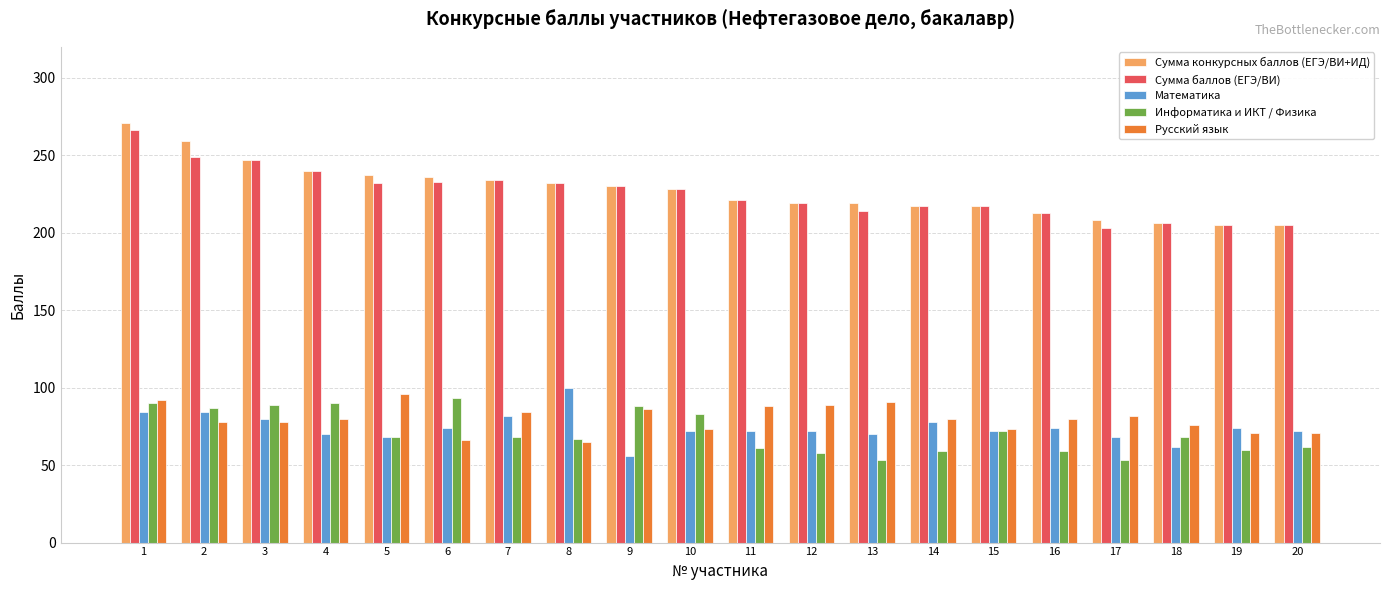

What are all the series names shown in the legend?

Сумма конкурсных баллов (ЕГЭ/ВИ+ИД), Сумма баллов (ЕГЭ/ВИ), Математика, Информатика и ИКТ / Физика, Русский язык